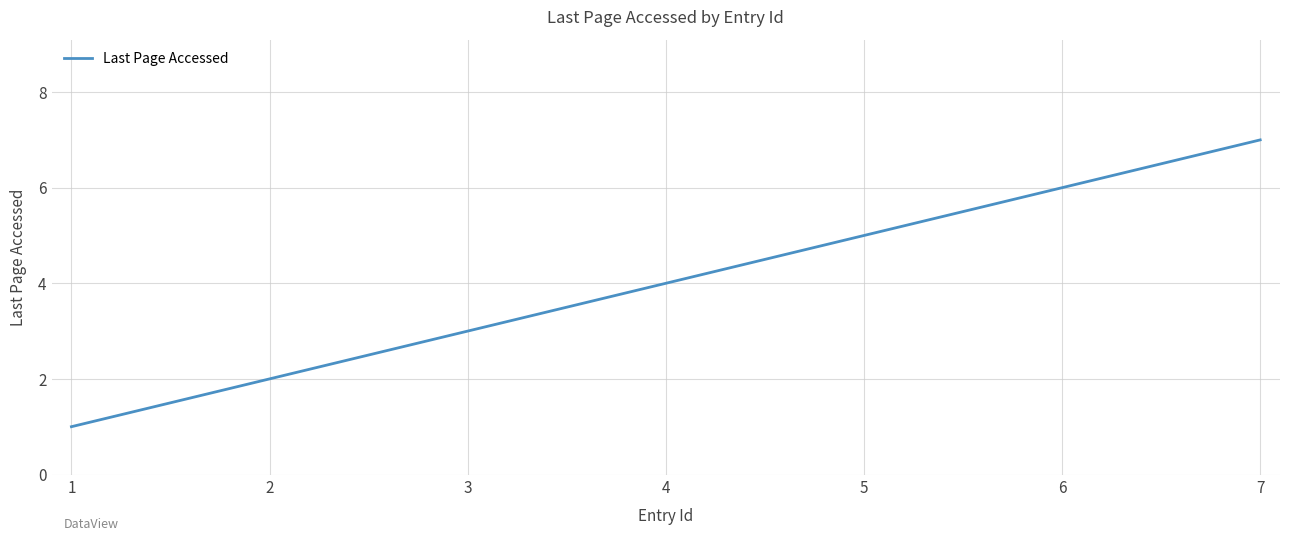

Is this an area chart (filled region under the line)?

No